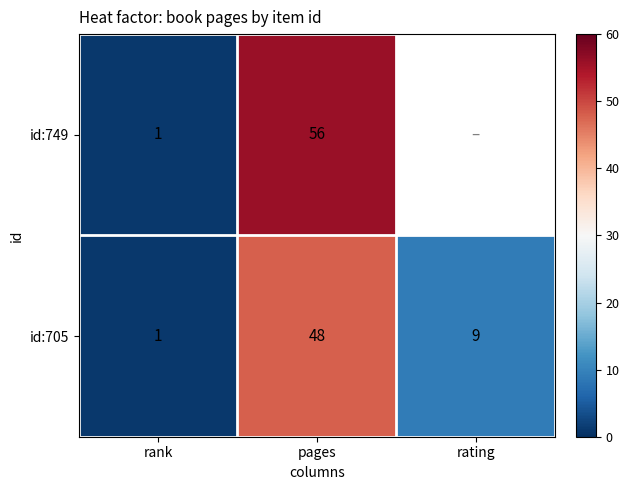

How many series are shown in this chart?

2